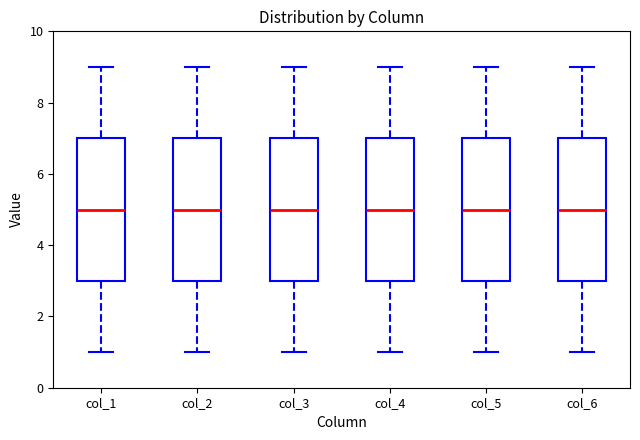

Where does the upper whisker of the box for col_4 end on the y-axis? The values are not printed on the chart, so give them approximately, as read against the axis.

9